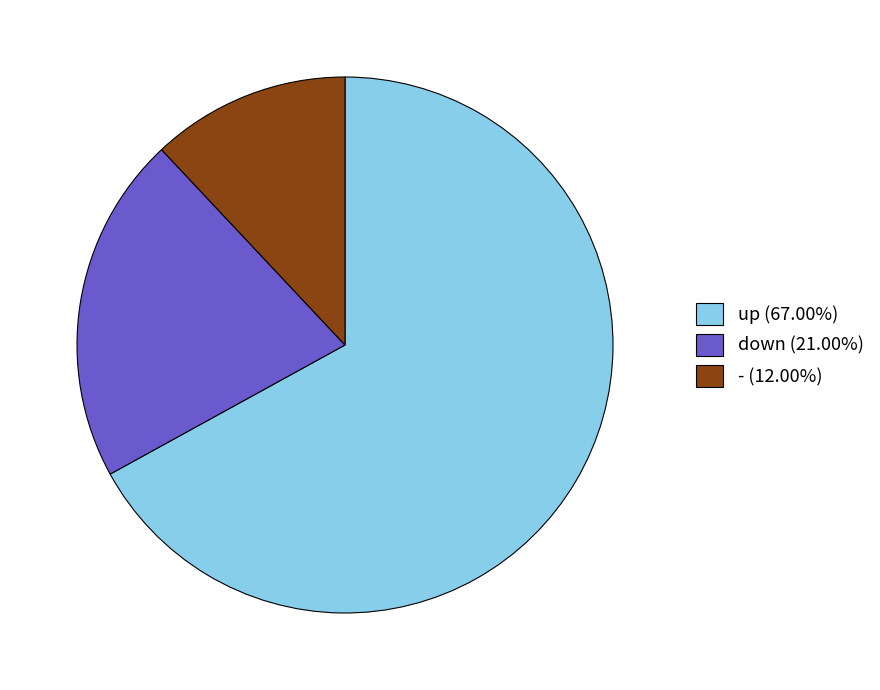

Is there any slice that represents more than half of the pie?

Yes